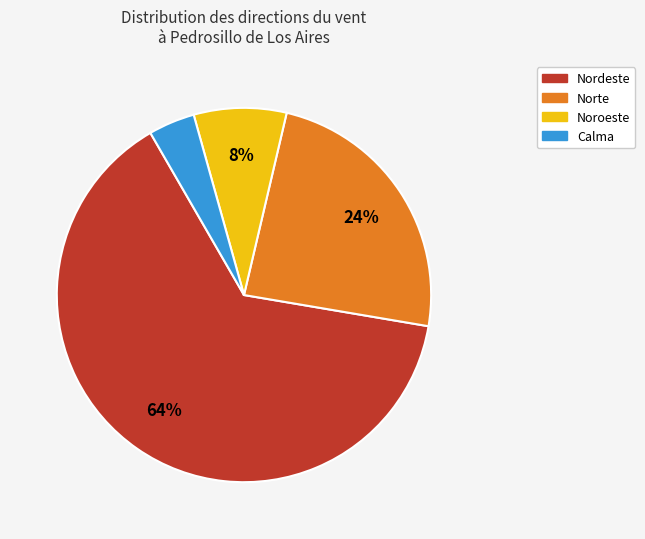

True or false: Norte accounts for 24% of the total.

True